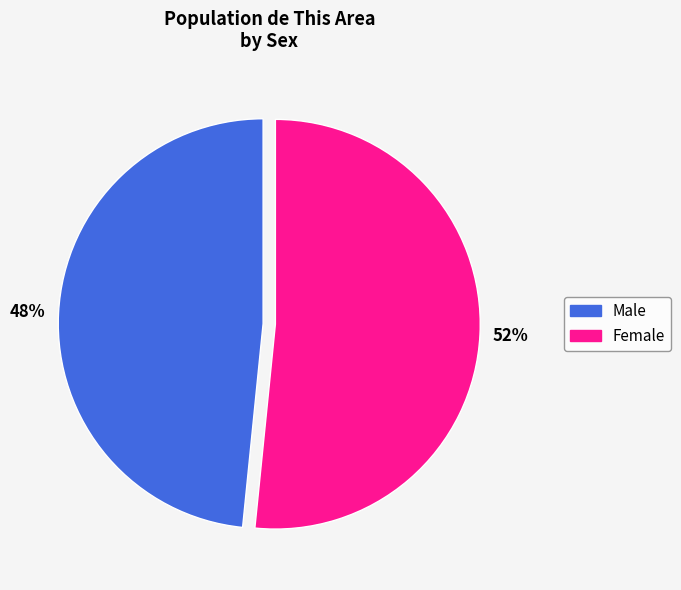

Combined, do Female and Male account for over 50%?

Yes